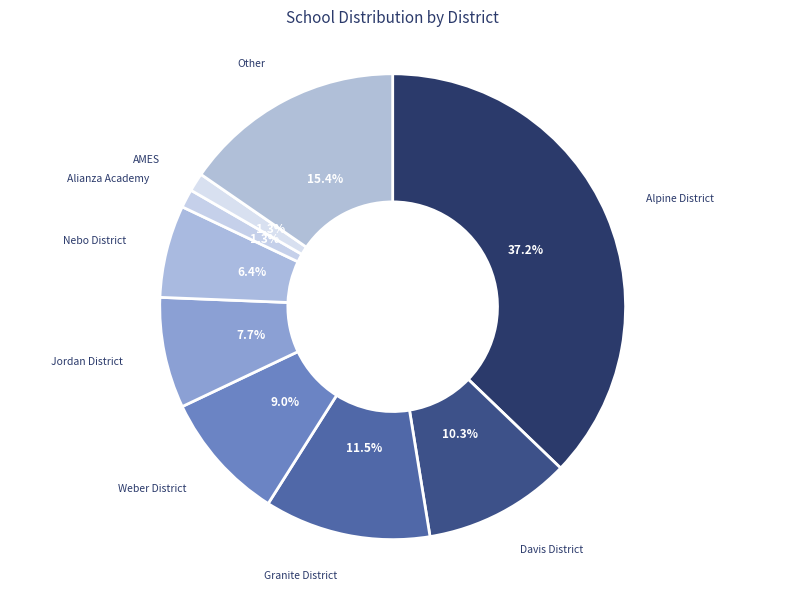

Count the number of slices in the pie.

9